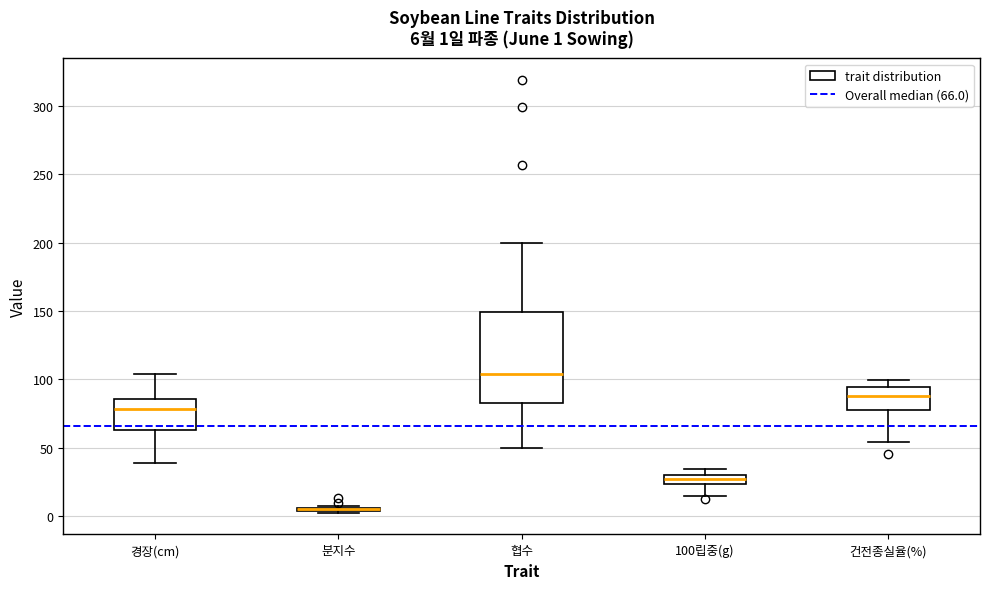

Which box is the tallest, from its lower edge to its upper edge?

협수